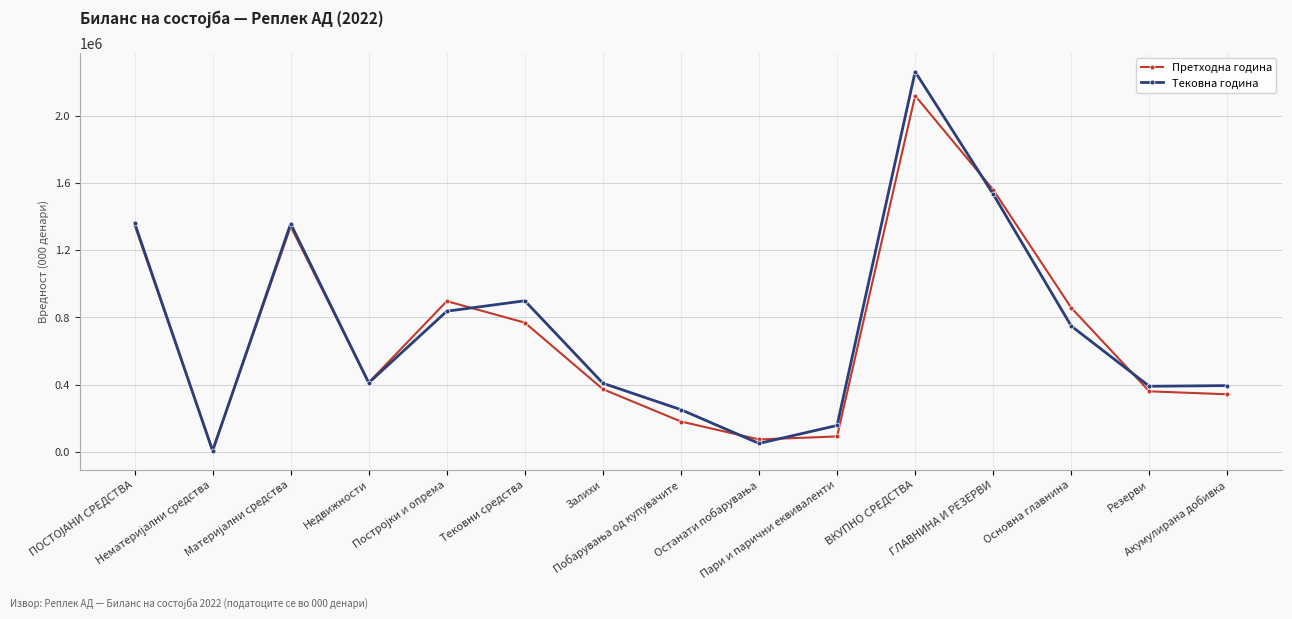

What is the value of the Претходна година point at the 4th from the left?

412716.1